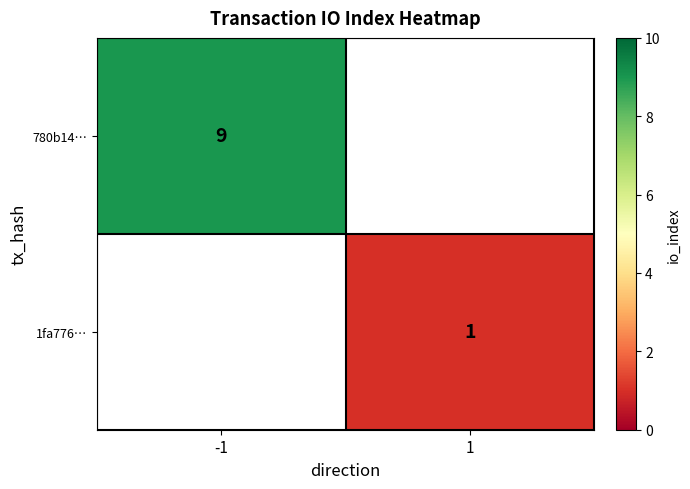

At how many categories does at least one series exceed 7?

1